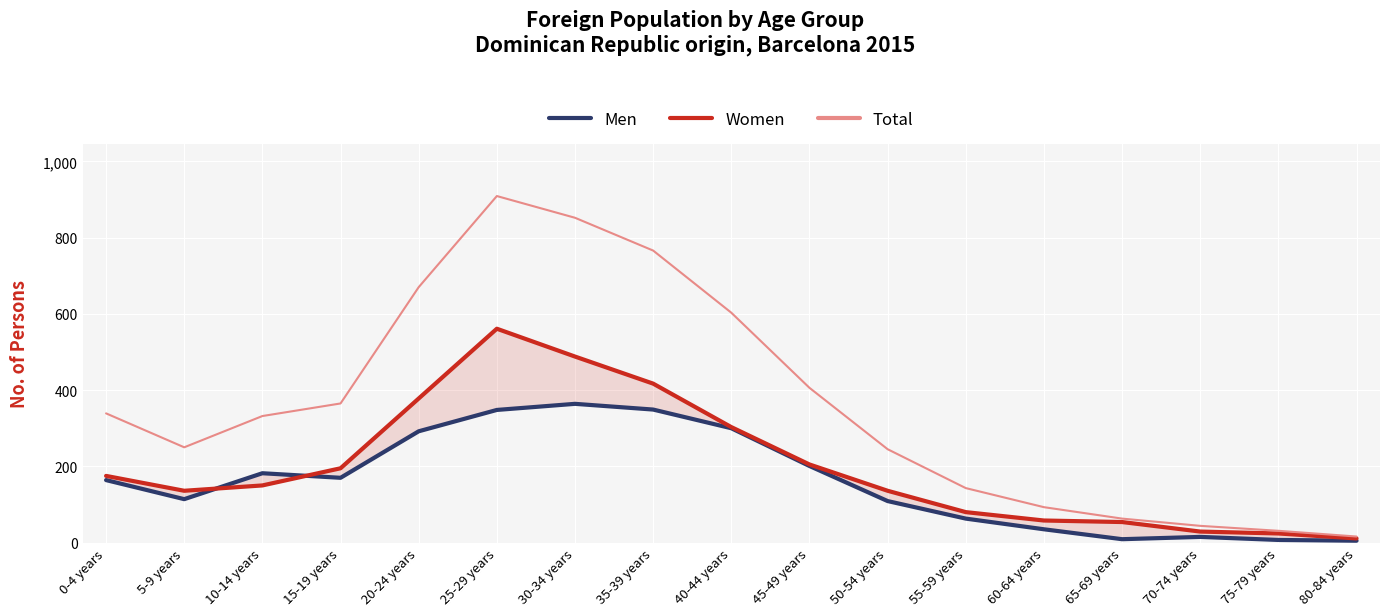

What is the value of the Women point at the 10th from the left?

205